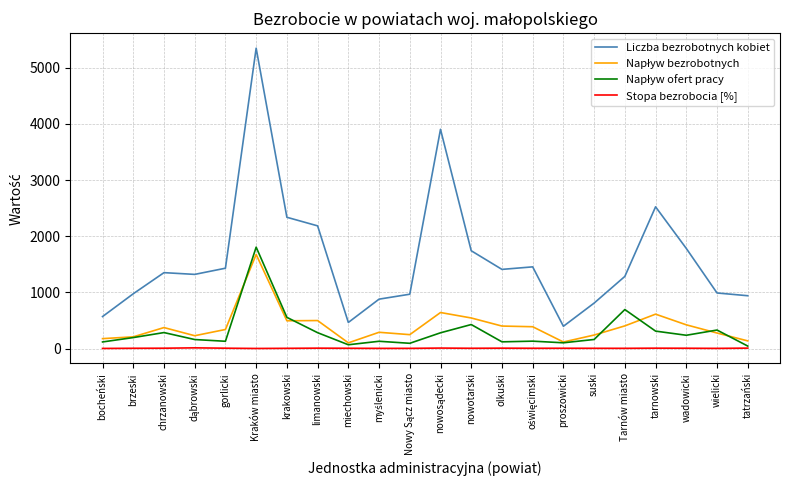

Which series has the largest total across all categories?

Liczba bezrobotnych kobiet